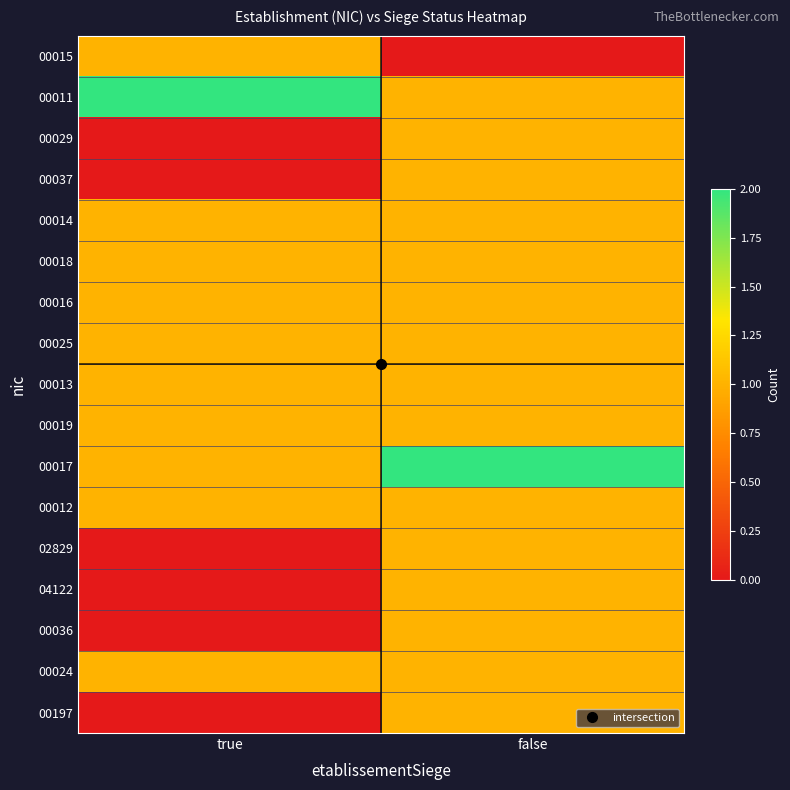

At false, list the series in order from smallest to largest.

00015, 00011, 00029, 00037, 00014, 00018, 00016, 00025, 00013, 00019, 00012, 02829, 04122, 00036, 00024, 00197, 00017